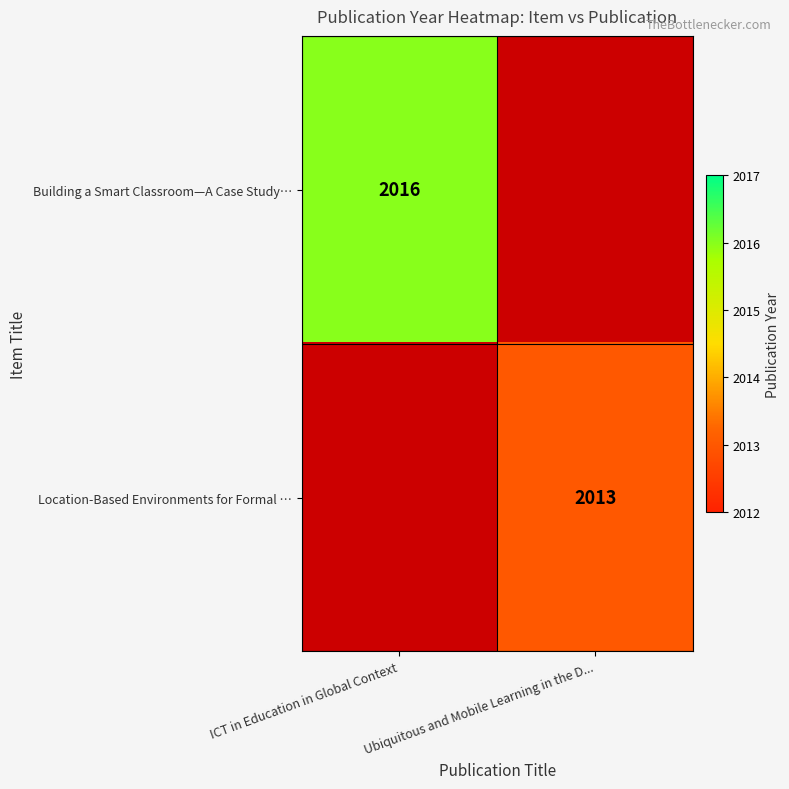

The Building a Smart Classroom—A Case Study… series shows 2016 at ICT in Education in Global Context. True or false?

True